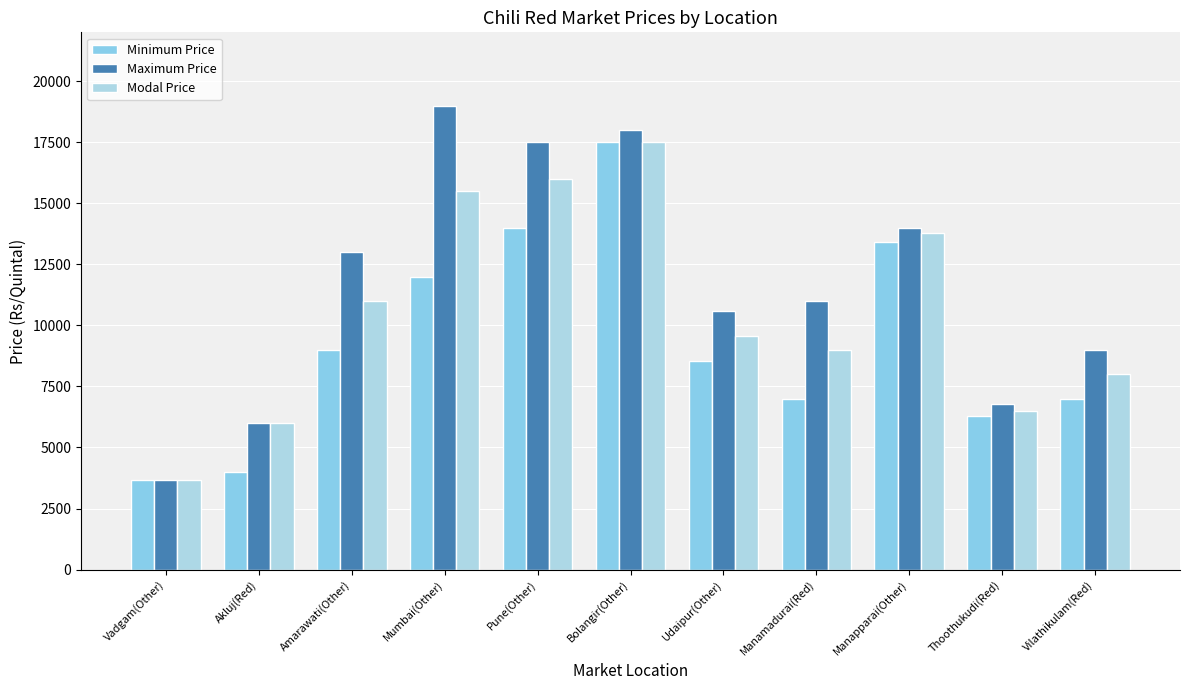

List the series in order of their overall mean, highest first.

Maximum Price, Modal Price, Minimum Price